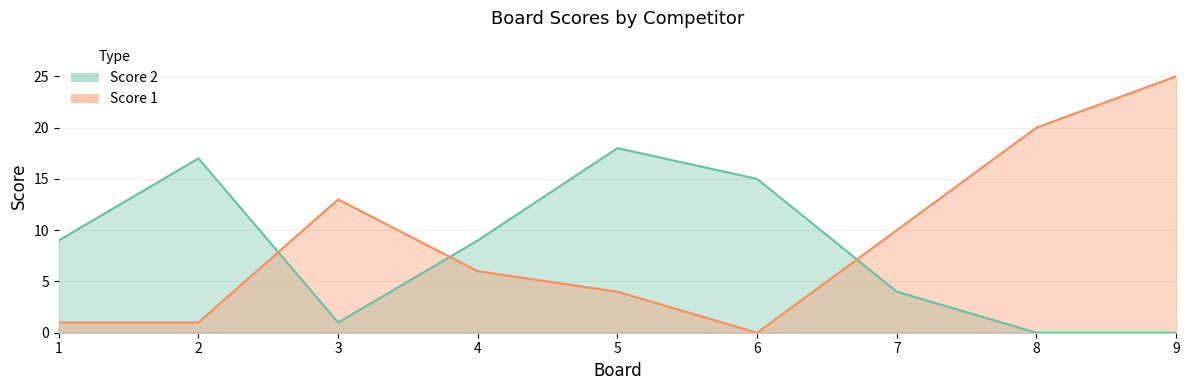

How many values in Score 1 are above zero?

8